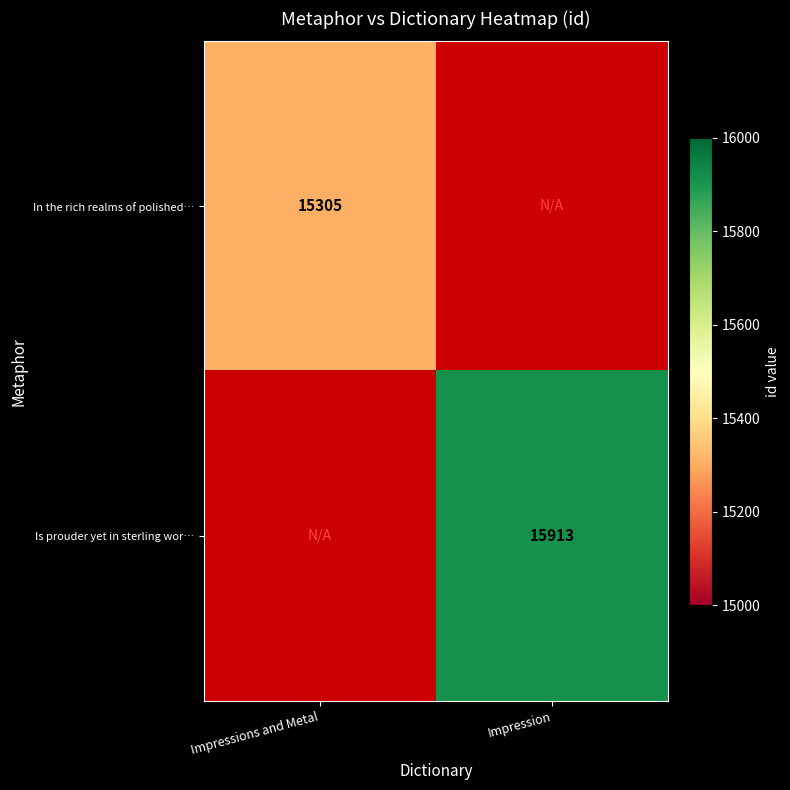

The value of Is prouder yet in sterling wor… at Impression is 15913. True or false?

True